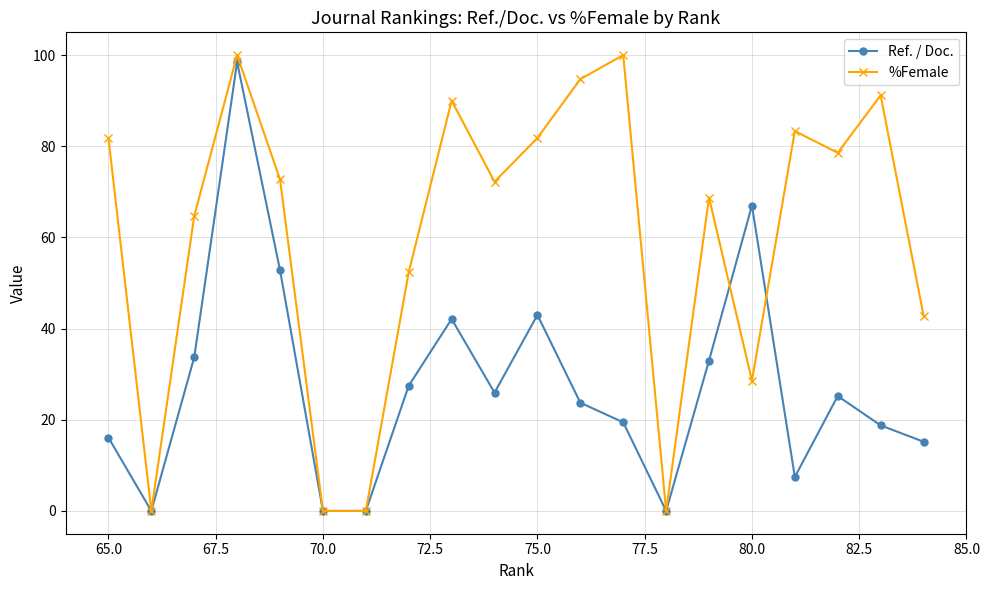

What is the greatest value displayed?

100.0